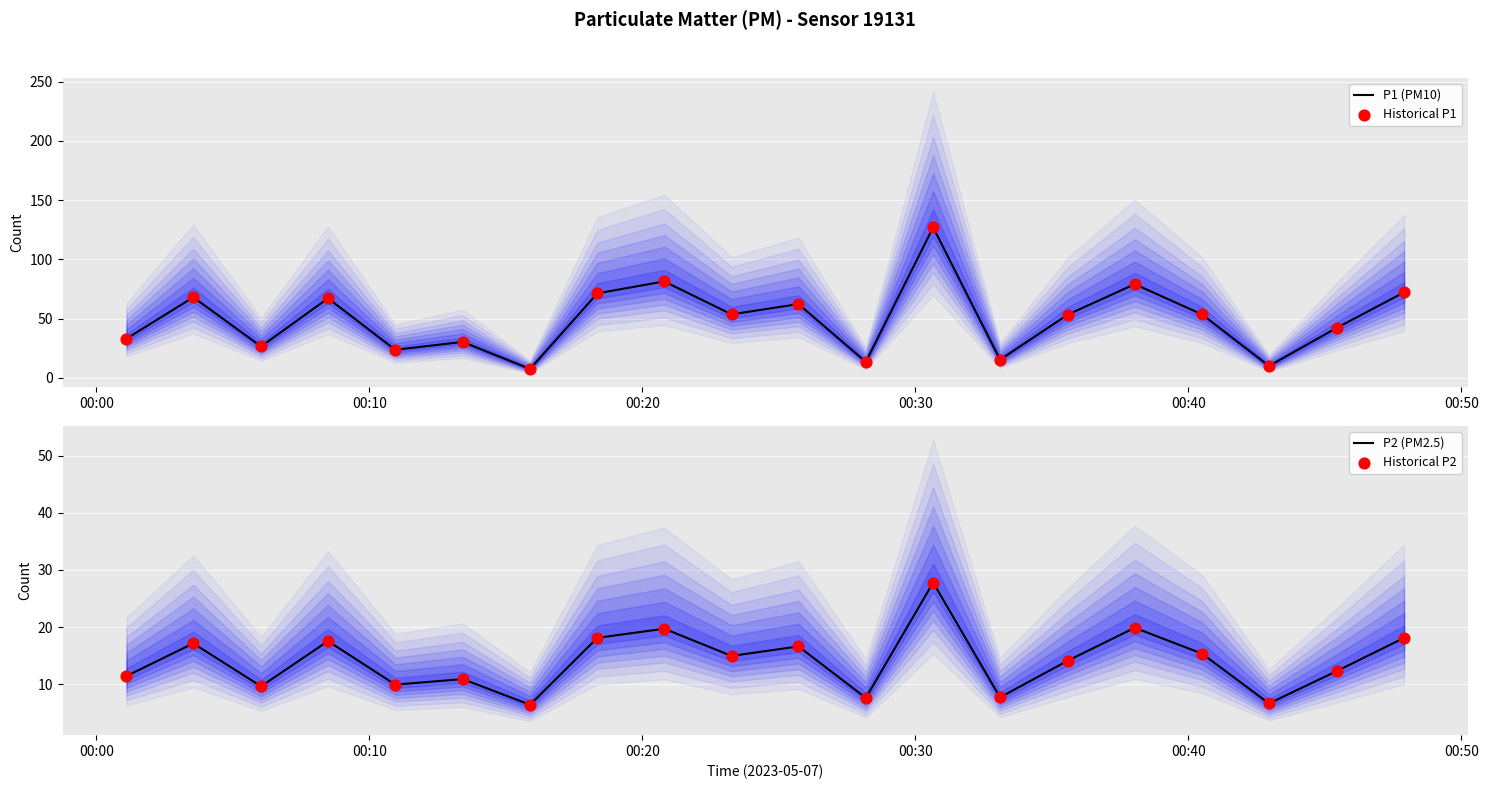

What is the maximum value for P2 (PM2.5)?

27.8